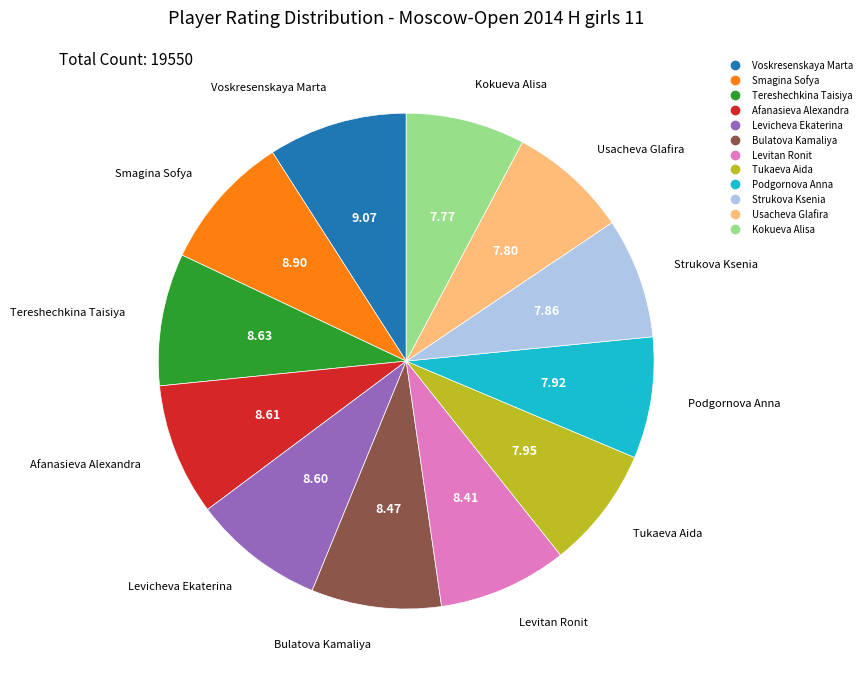

How many slices are in this pie chart?

12